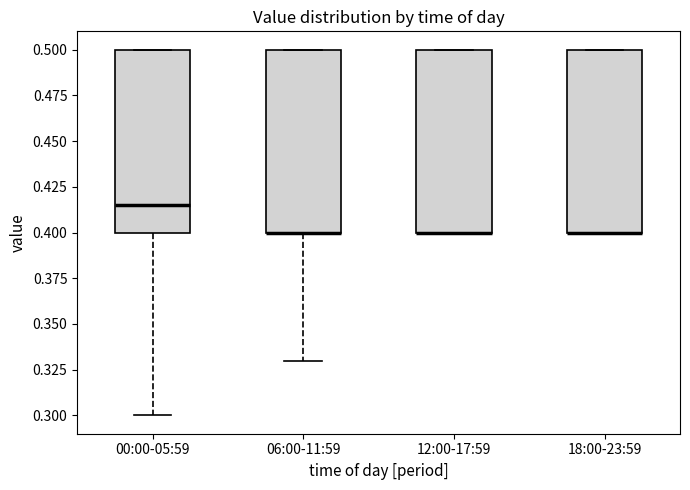

Reading left to right, transcribe this box plot: for each box, give where its median line is, the range the box spans, and where its two whiskers end, as read against the y-axis. The values are not printed on the chart, so give them approximately, as read against the axis.

00:00-05:59: median 0.415, box 0.400 to 0.500, whiskers 0.300 to 0.500
06:00-11:59: median 0.400 (drawn on the box's lower edge), box 0.400 to 0.500, whiskers 0.330 to 0.500
12:00-17:59: median 0.400 (drawn on the box's lower edge), box 0.400 to 0.500, whiskers 0.400 to 0.500
18:00-23:59: median 0.400 (drawn on the box's lower edge), box 0.400 to 0.500, whiskers 0.400 to 0.500